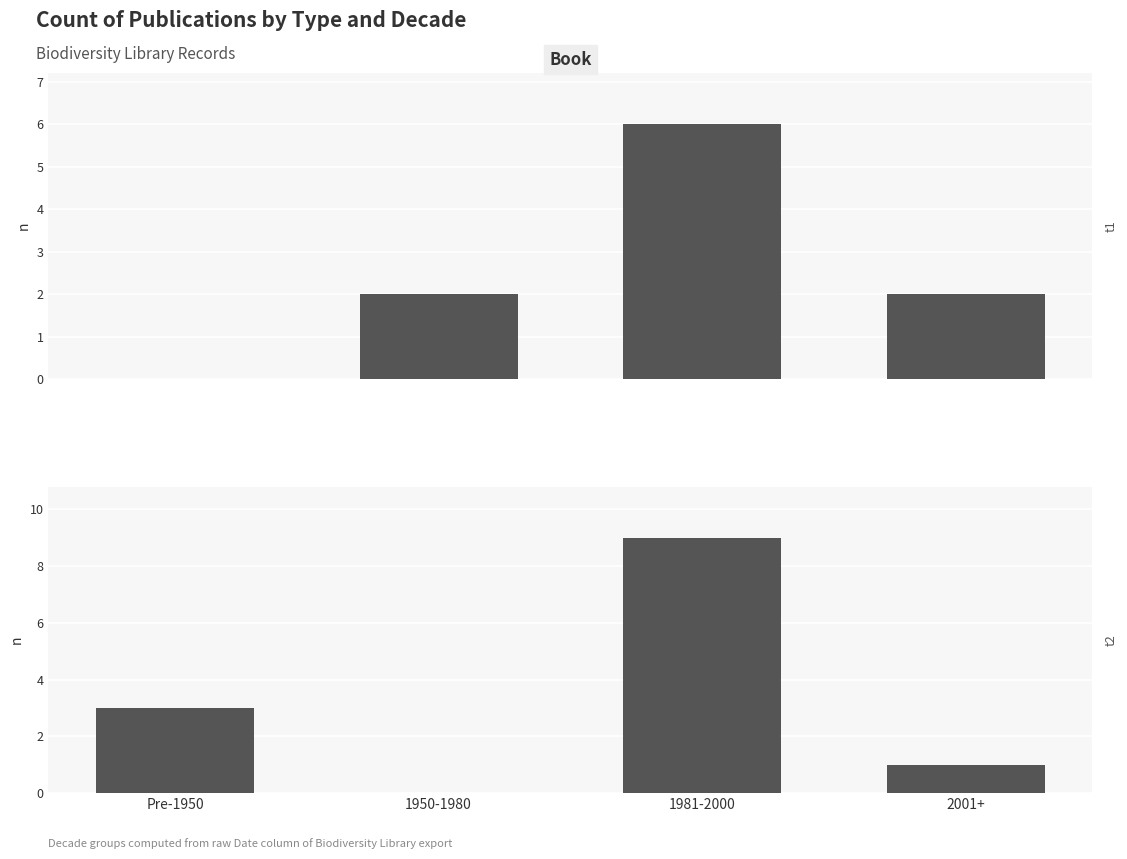

The value of Journal at 2001+ is 1. True or false?

True